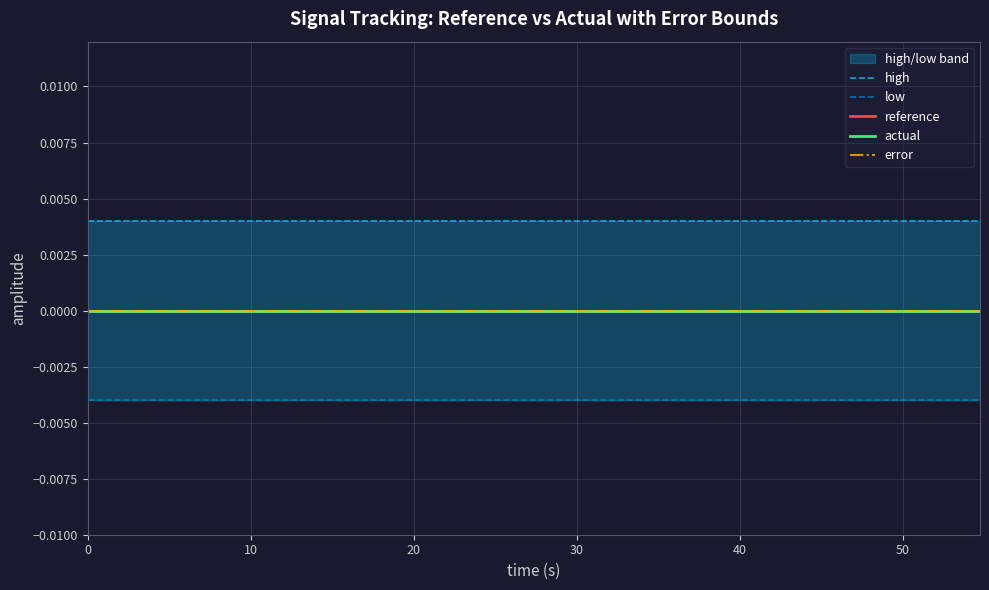

True or false: actual has more than 2 interior local peaks.

False